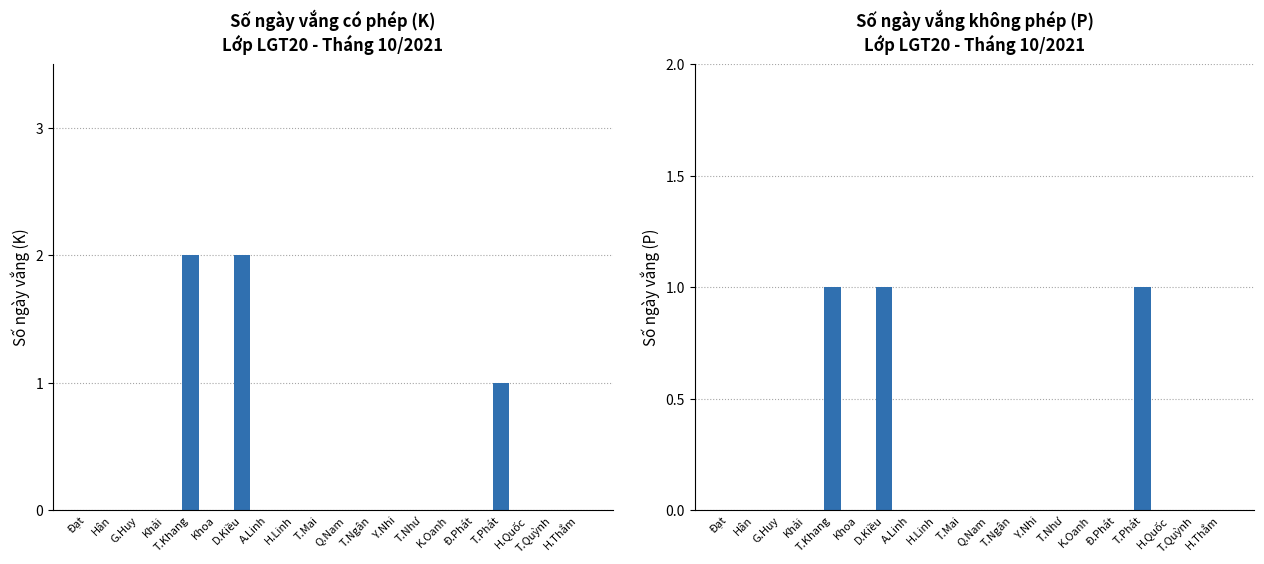

How many distinct data groups are displayed?

2